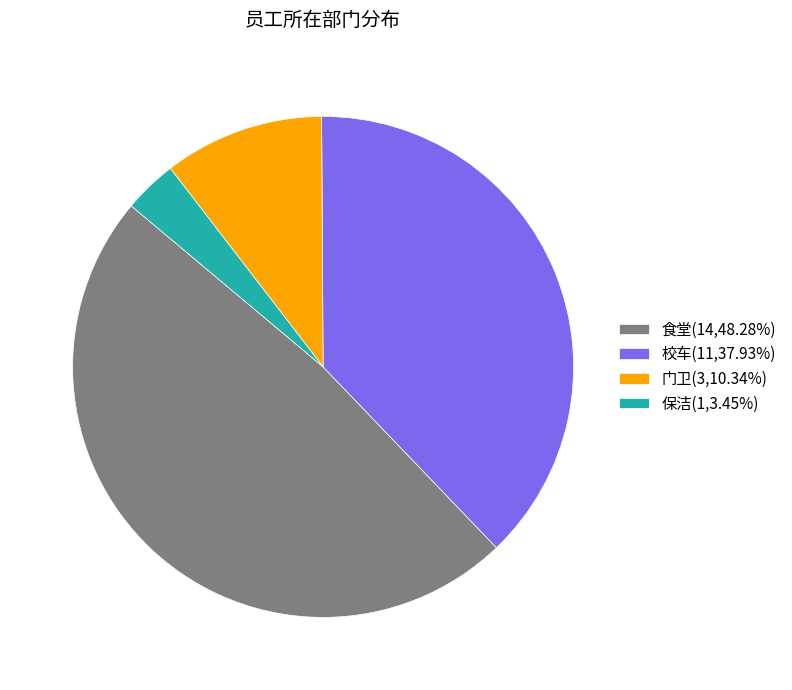

Approximately how many times larger is the value at 校车(11,37.93%) compared to 保洁(1,3.45%)?

11.0